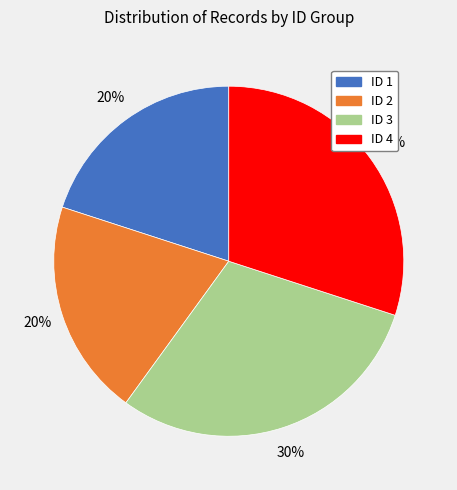

What percentage is the ID 2 slice, to the nearest percent?

20%